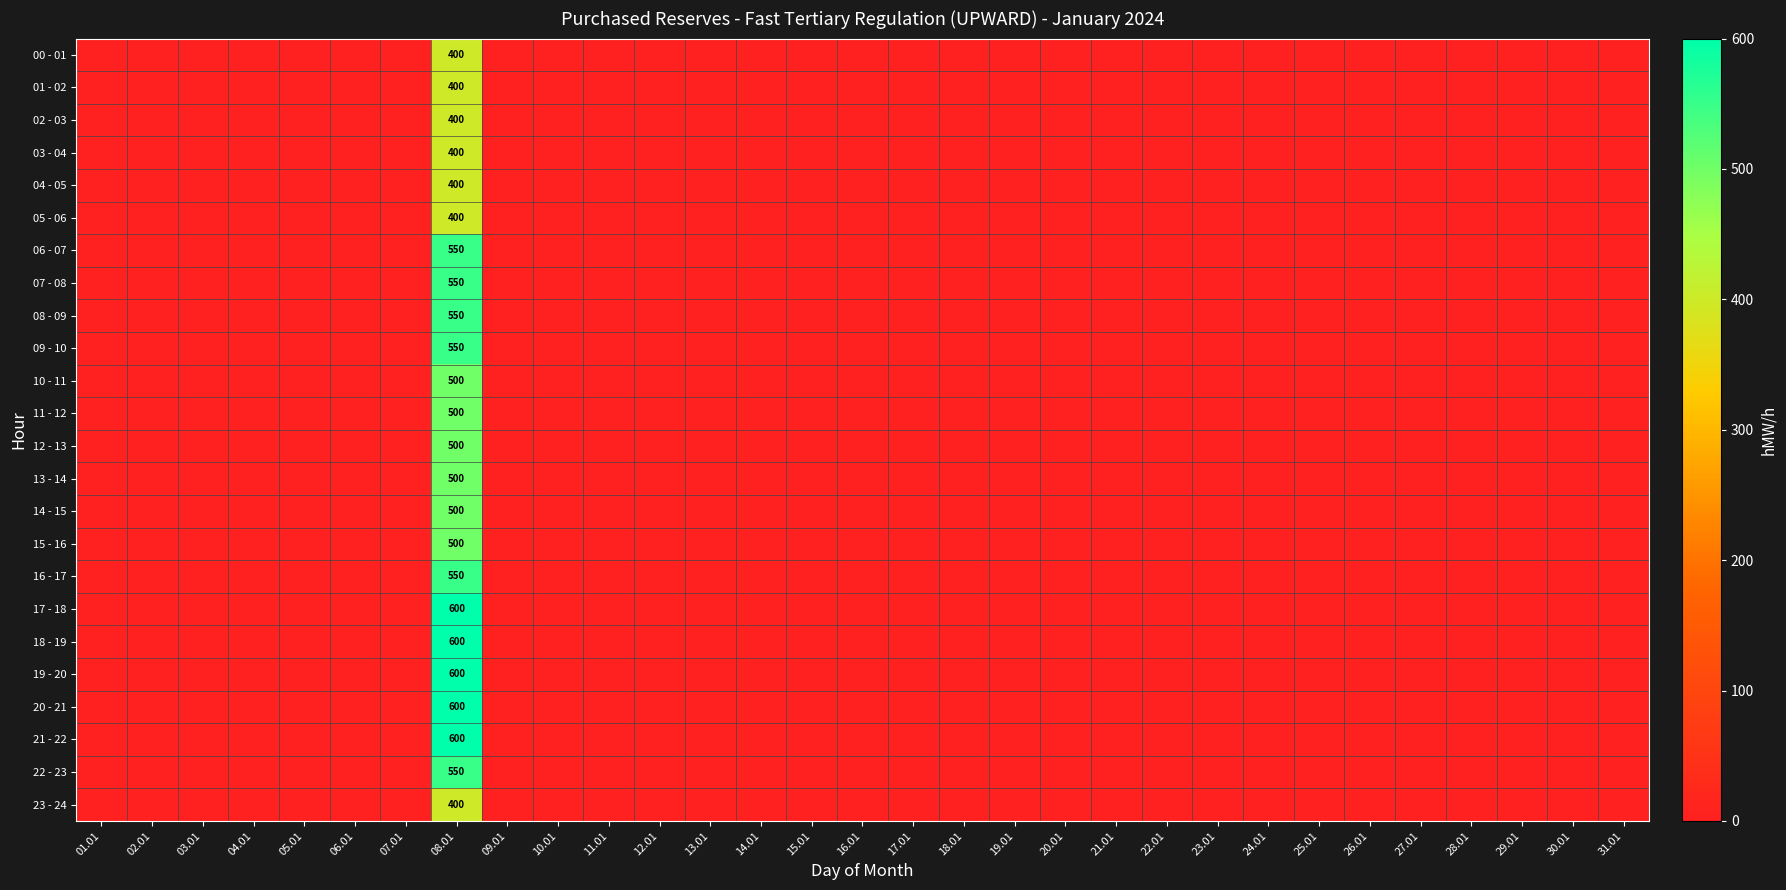

At which category is the sum across all series the highest?

08.01